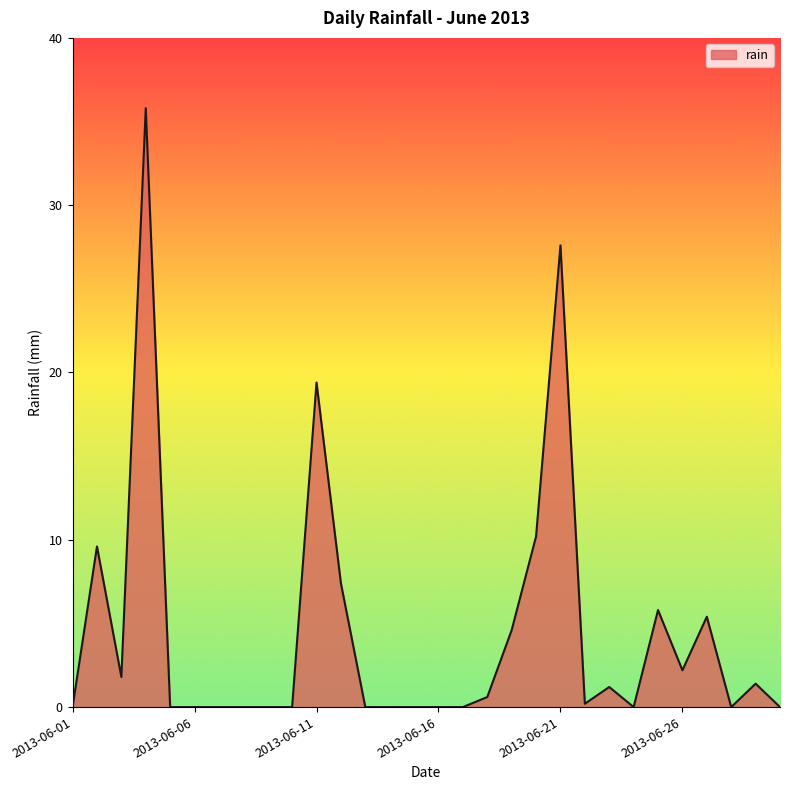

What is the maximum value shown in the chart?

35.8